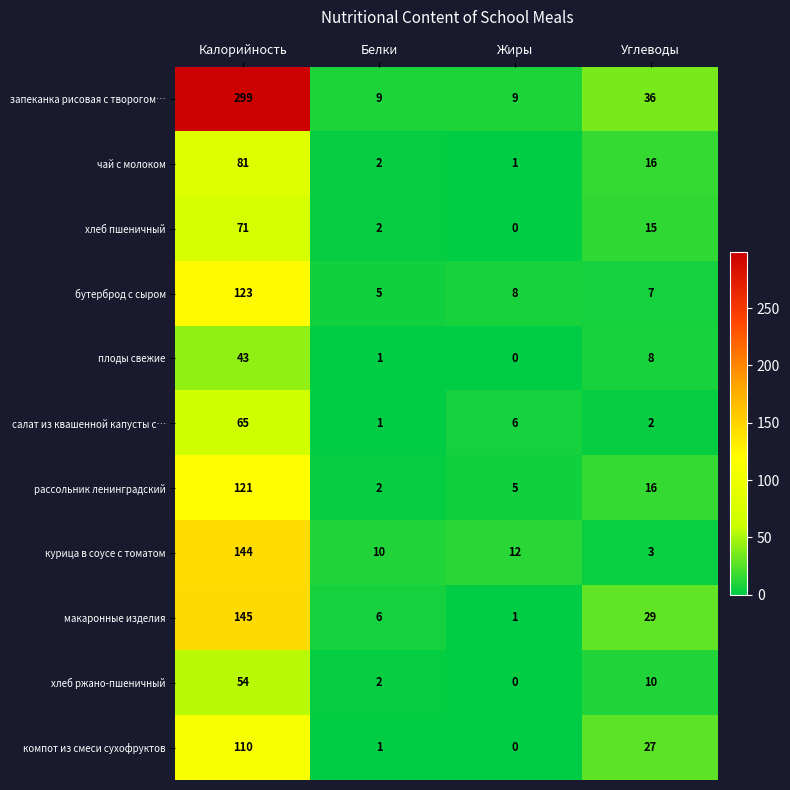

What is the difference between the салат из квашенной капусты с… values at Жиры and Белки?

5